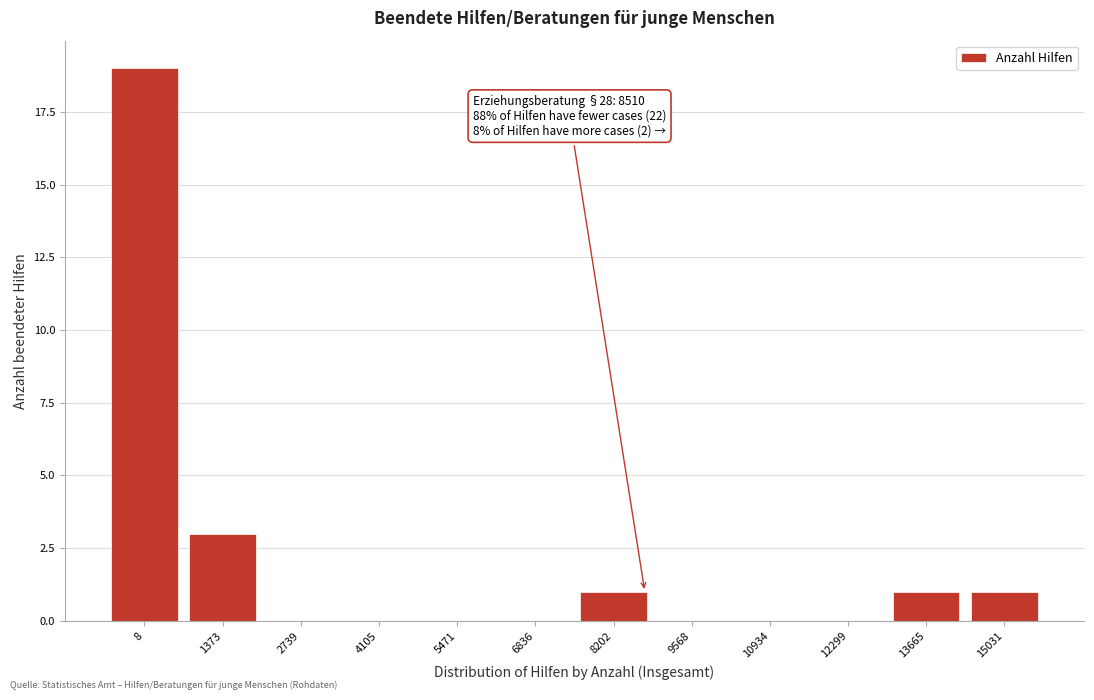

Reading left to right, extract all data points from this chart.

8=19	1373=3	2739=0	4105=0	5471=0	6836=0	8202=1	9568=0	10934=0	12299=0	13665=1	15031=1